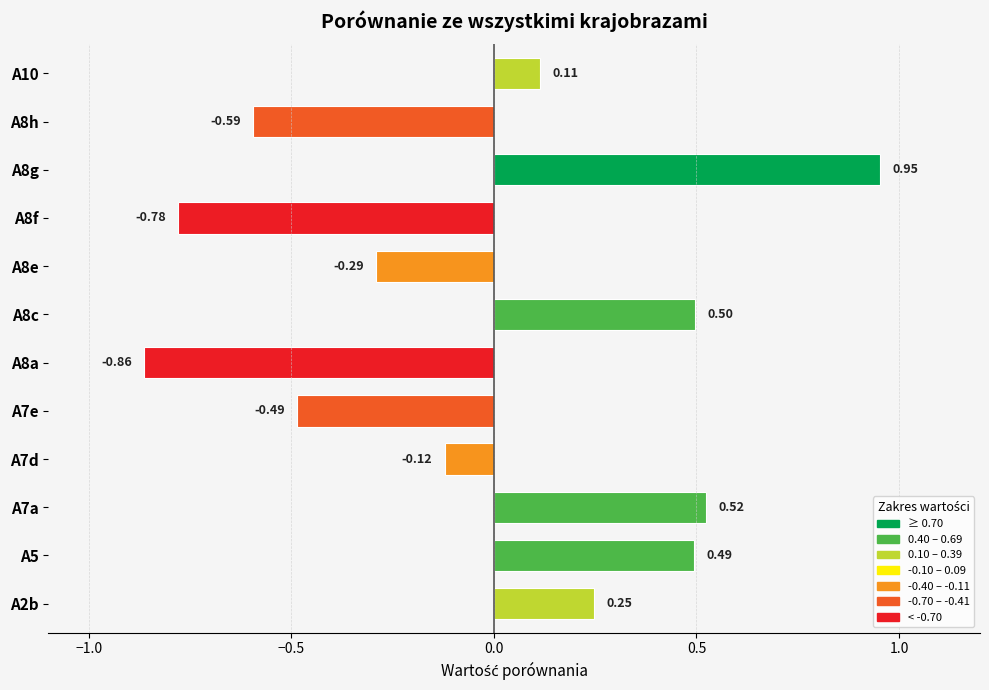

What is the difference between the second highest and minimum values?

1.4